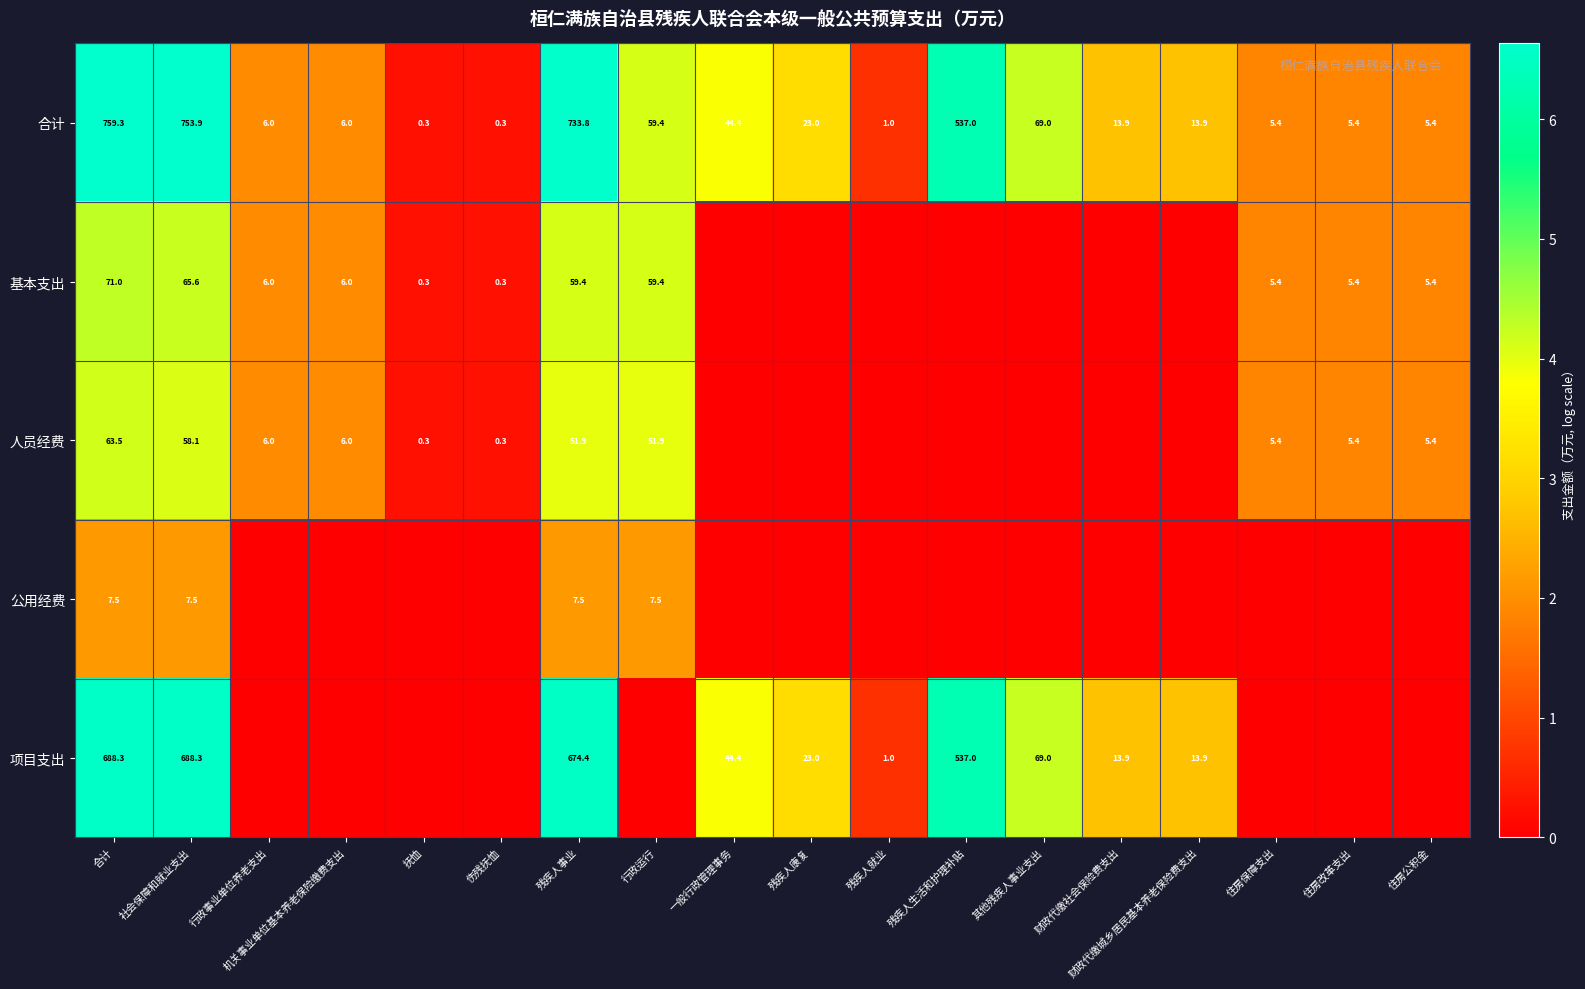

Read the 合计 value at 行政运行.

59.4